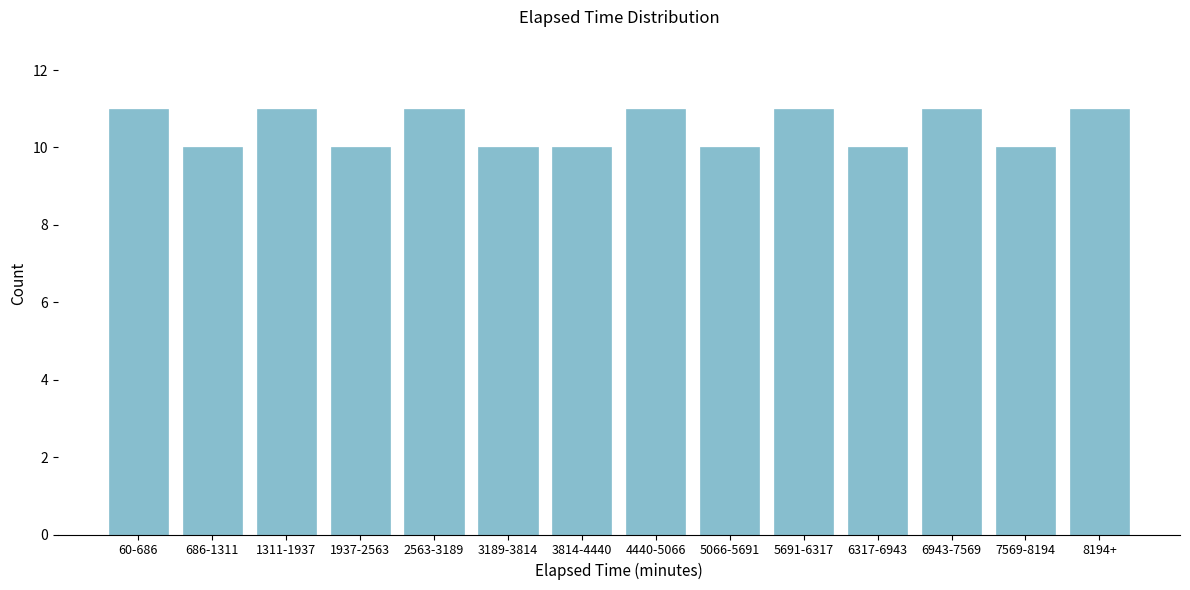

Reading left to right, transcribe all the data shown in this chart.

11	10	11	10	11	10	10	11	10	11	10	11	10	11